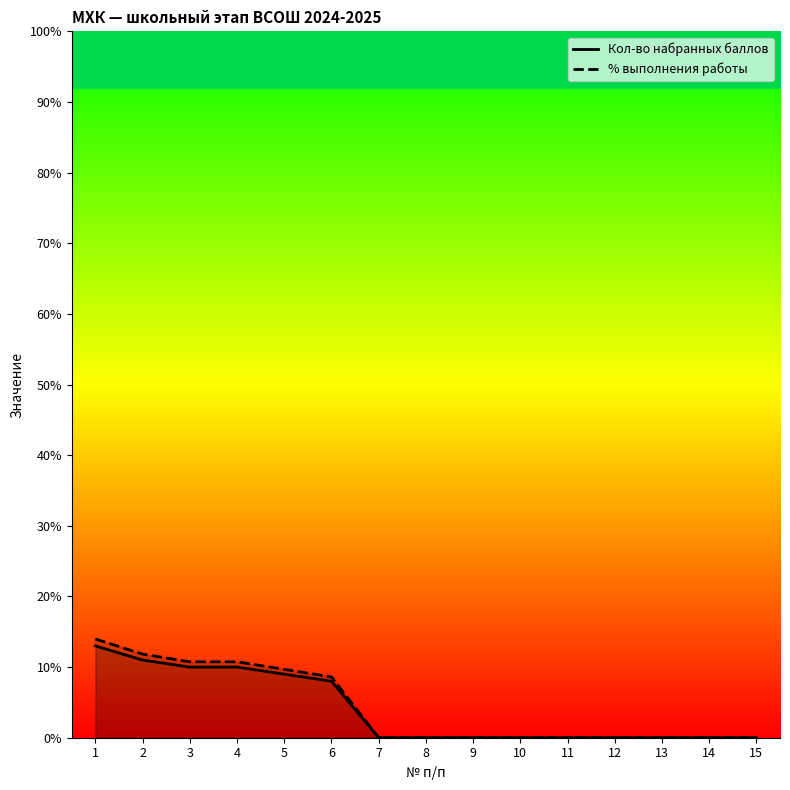

At which category is the sum across all series the highest?

1